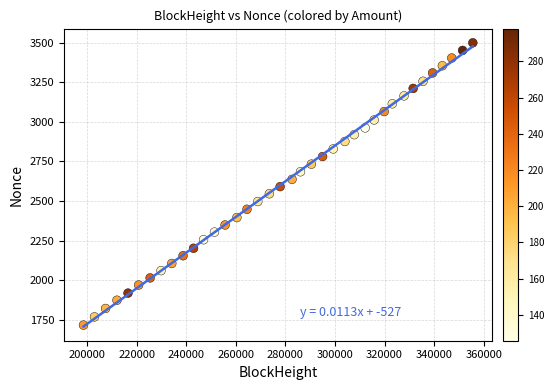

What is the range of Y values (max minus min)?

1782